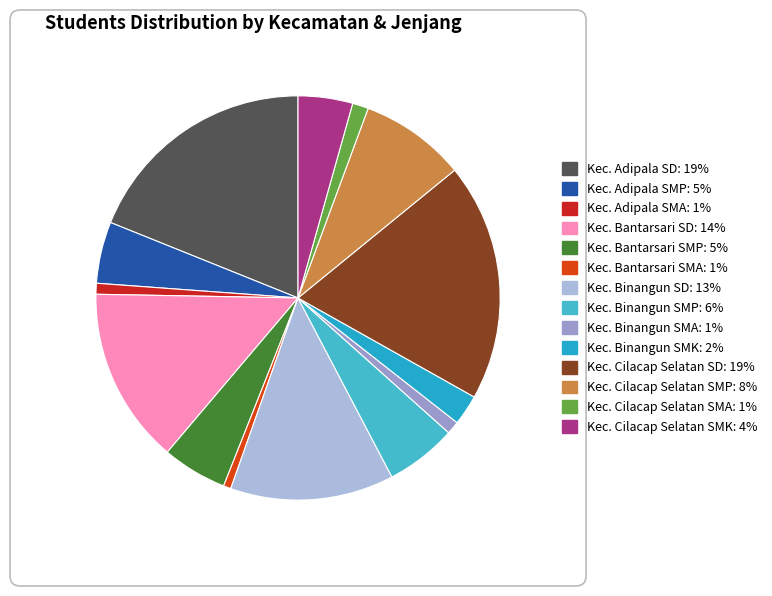

How many slices are in this pie chart?

14